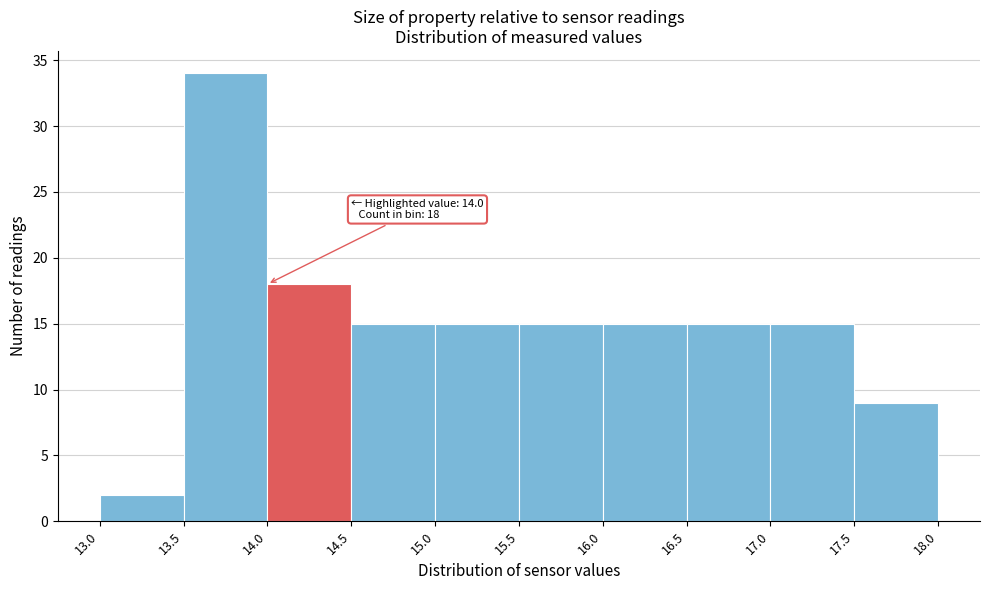

Over which range of the x-axis is the bar tallest?

13.5 to 14.0